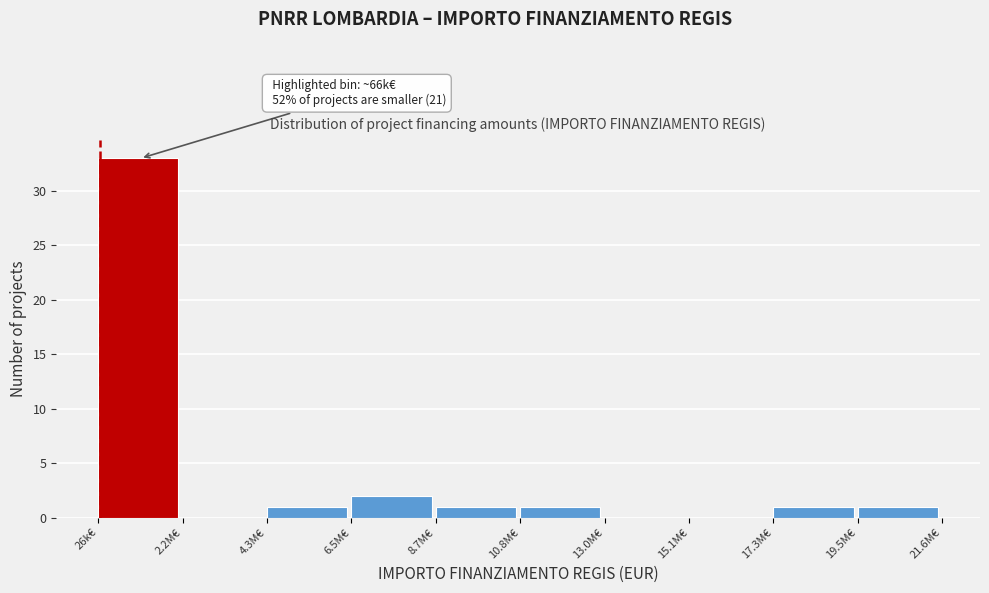

Reading left to right, extract all data points from this chart.

26k€=33	2.2M€=0	4.3M€=1	6.5M€=2	8.7M€=1	10.8M€=1	13.0M€=0	15.1M€=0	17.3M€=1	19.5M€=1